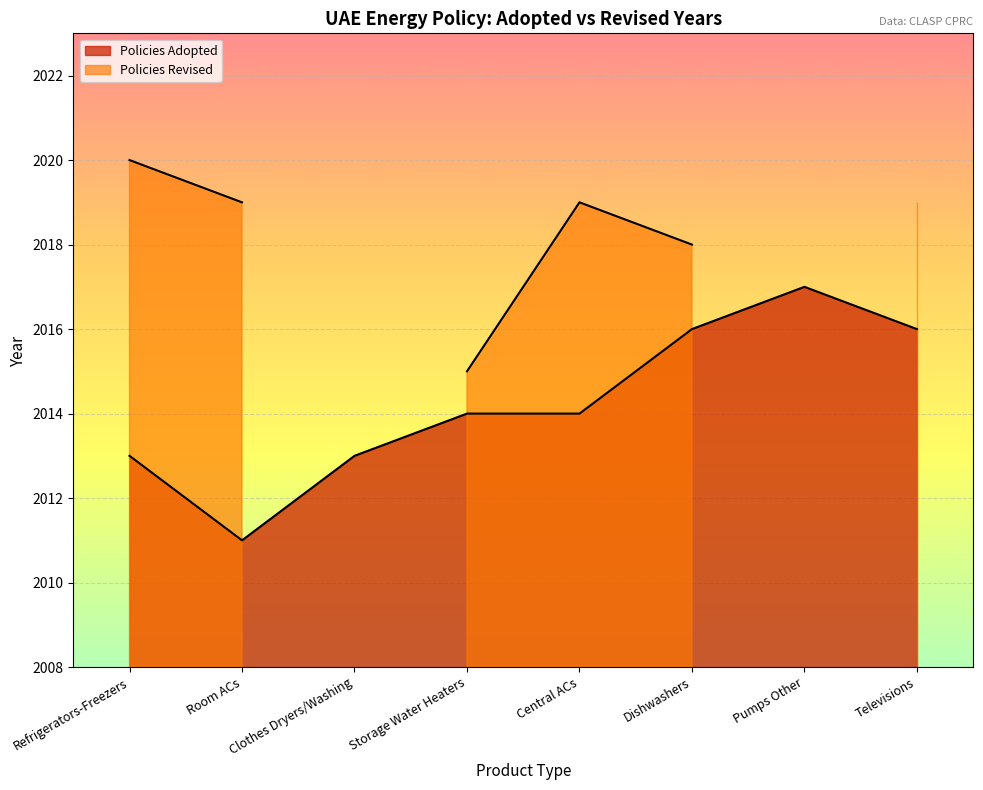

The chart shows a value of 2017 at Pumps Other. True or false?

True